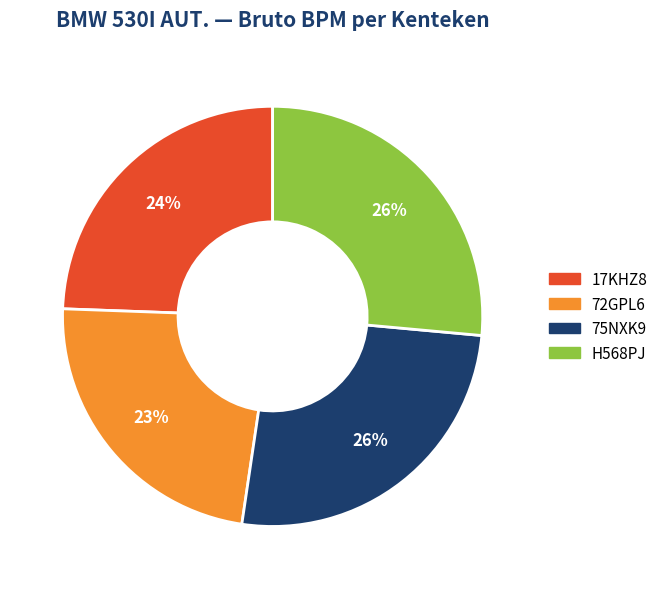

To the nearest percent, what is the difference between the largest and smallest slice percentages?

3%